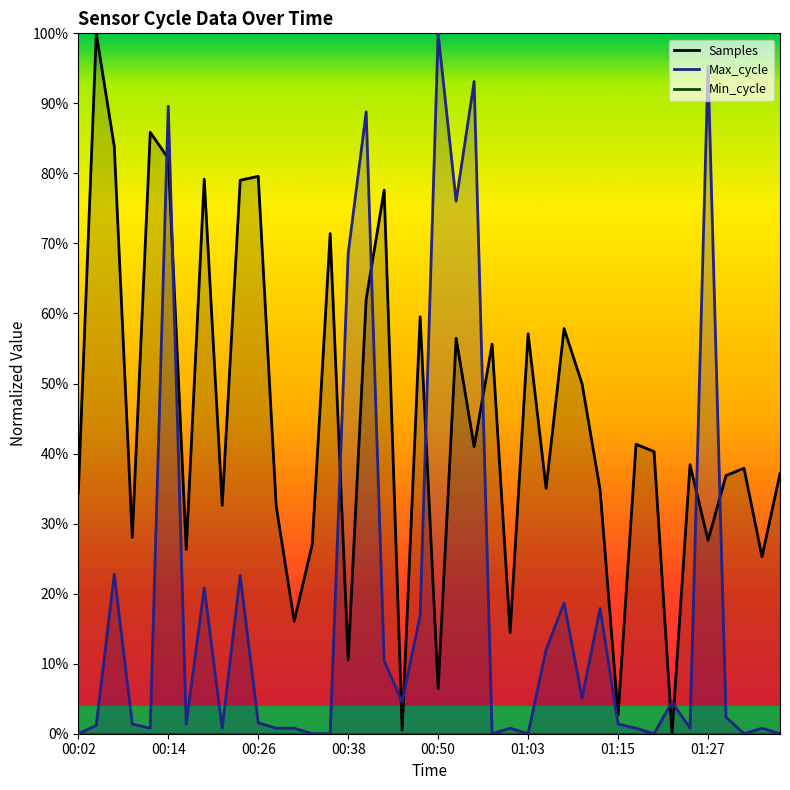

At how many categories does at least one series exceed 38?

23